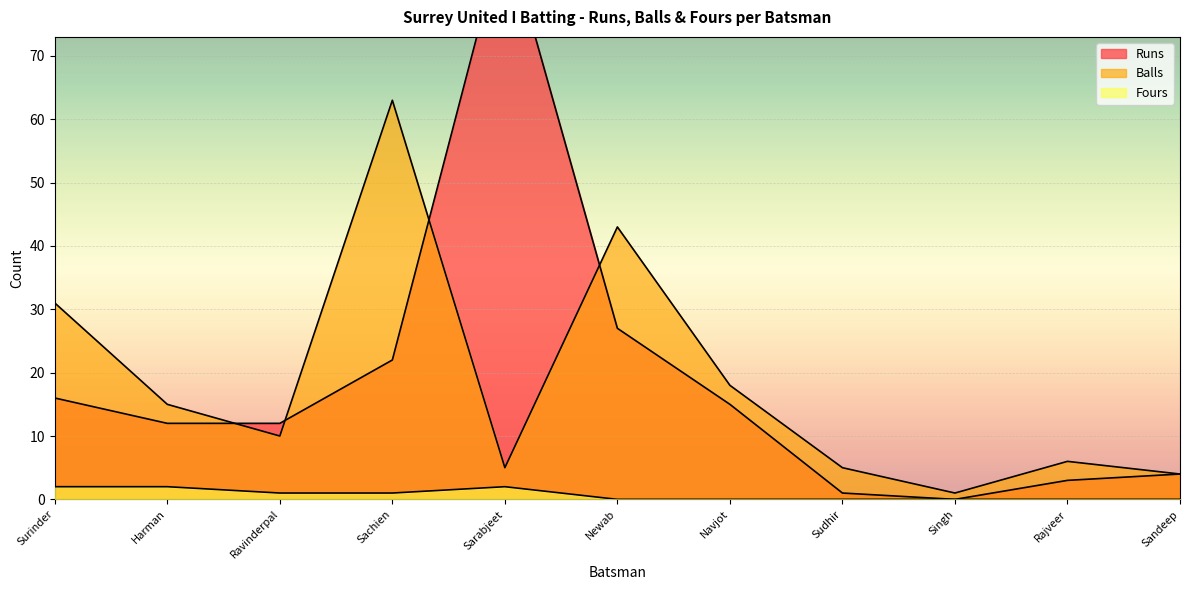

How many values in the Balls series exceed 10?

5